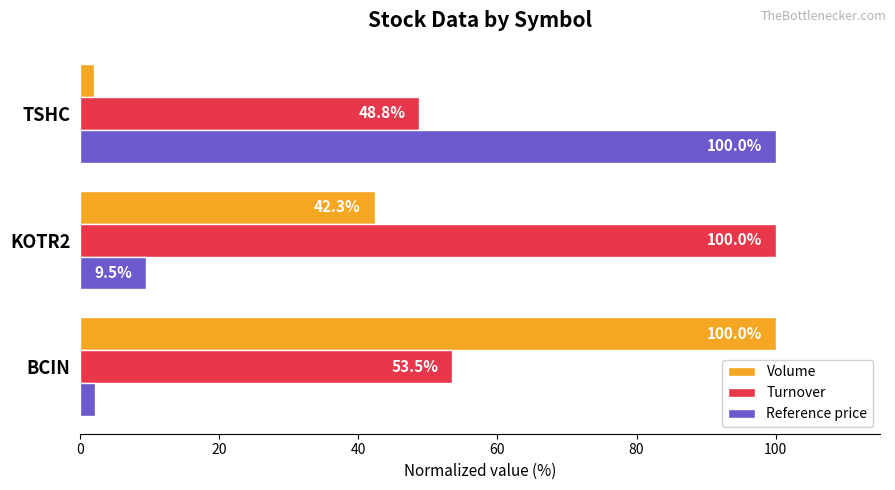

What is the maximum value shown in the chart?

100.0